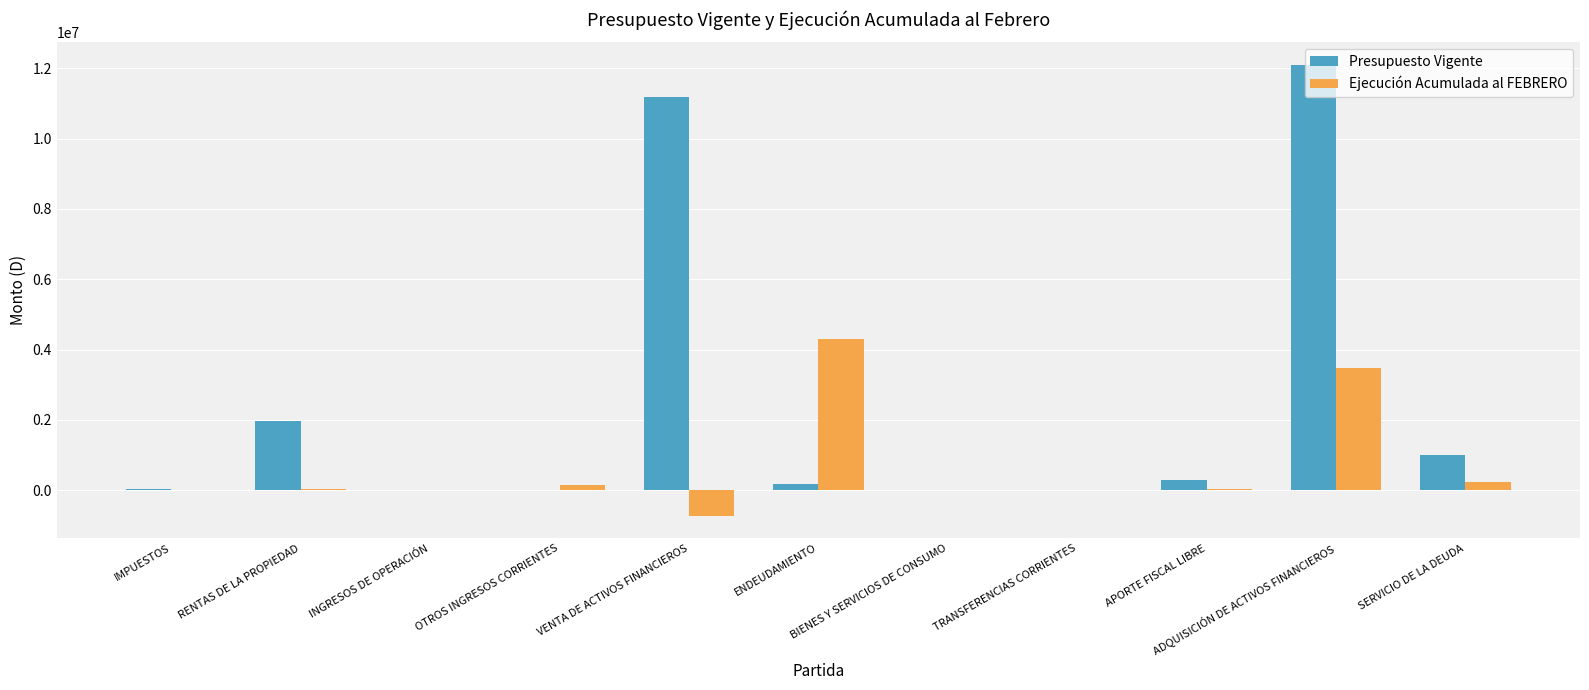

Which series has the largest total across all categories?

Presupuesto Vigente